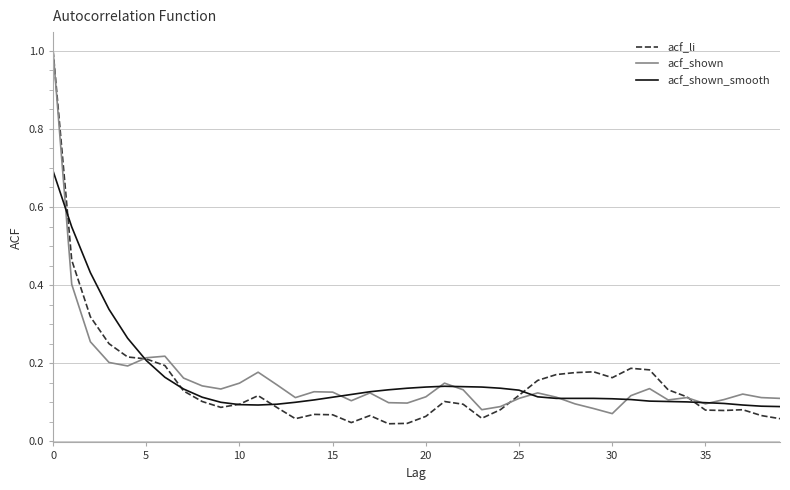

Which series has the largest range (max minus min)?

acf_li